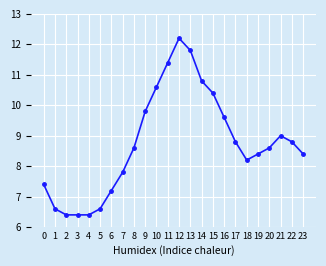

The chart shows a value of 10.8 at 14. True or false?

True